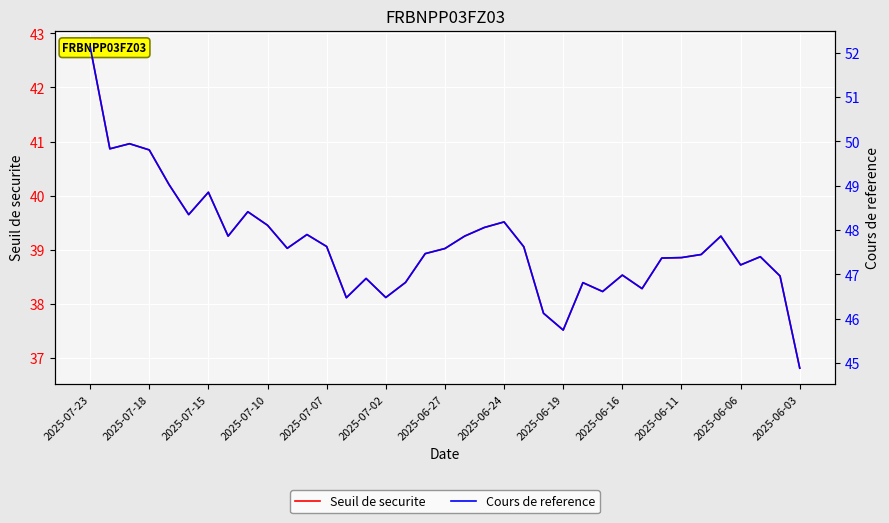

What is the maximum value shown in the chart?

52.1